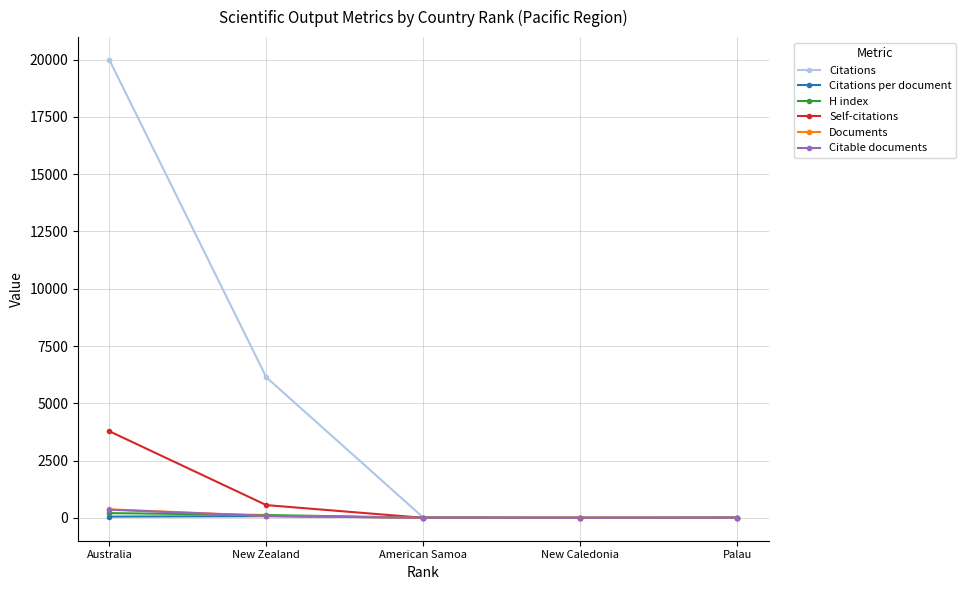

At which category is the sum across all series the highest?

Australia